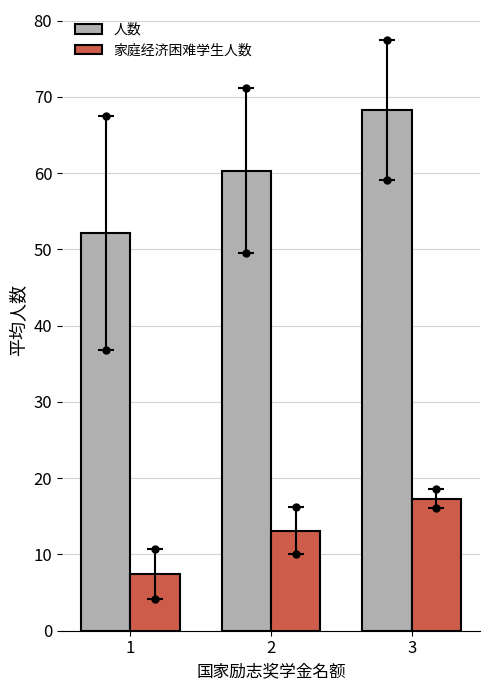

Which series has the largest range (max minus min)?

人数